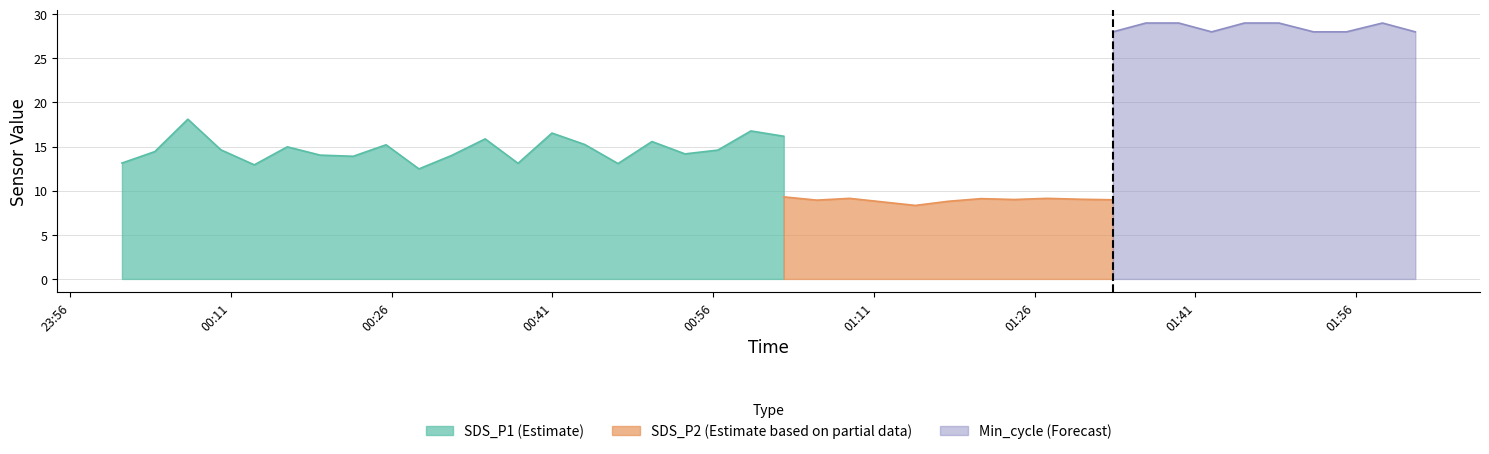

Is the value of SDS_P2 at 2021/03/24 02:01:32 greater than the value of Min_cycle at 2021/03/24 00:25:28?

No